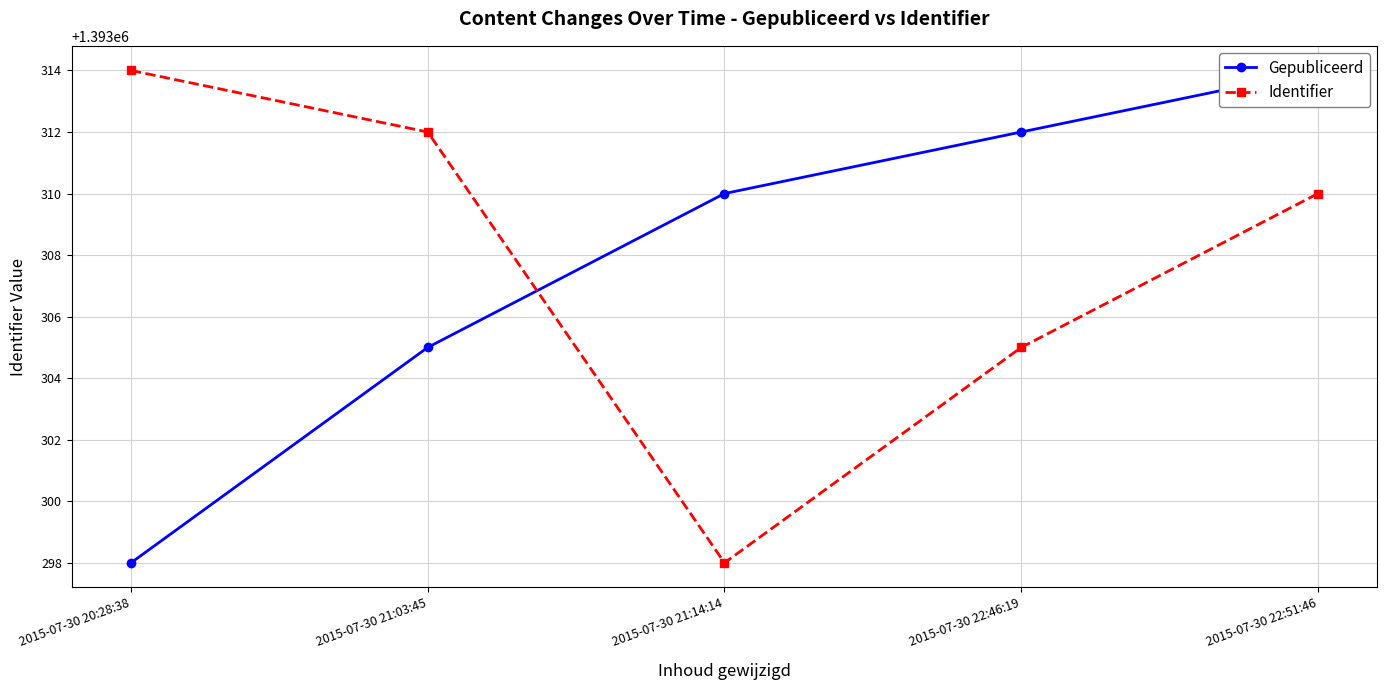

Reading right to left, transcribe all the data shown in this chart.

Gepubliceerd: 2015-07-30 22:51:46=1393314	2015-07-30 22:46:19=1393312	2015-07-30 21:14:14=1393310	2015-07-30 21:03:45=1393305	2015-07-30 20:28:38=1393298
Identifier: 2015-07-30 22:51:46=1393310	2015-07-30 22:46:19=1393305	2015-07-30 21:14:14=1393298	2015-07-30 21:03:45=1393312	2015-07-30 20:28:38=1393314